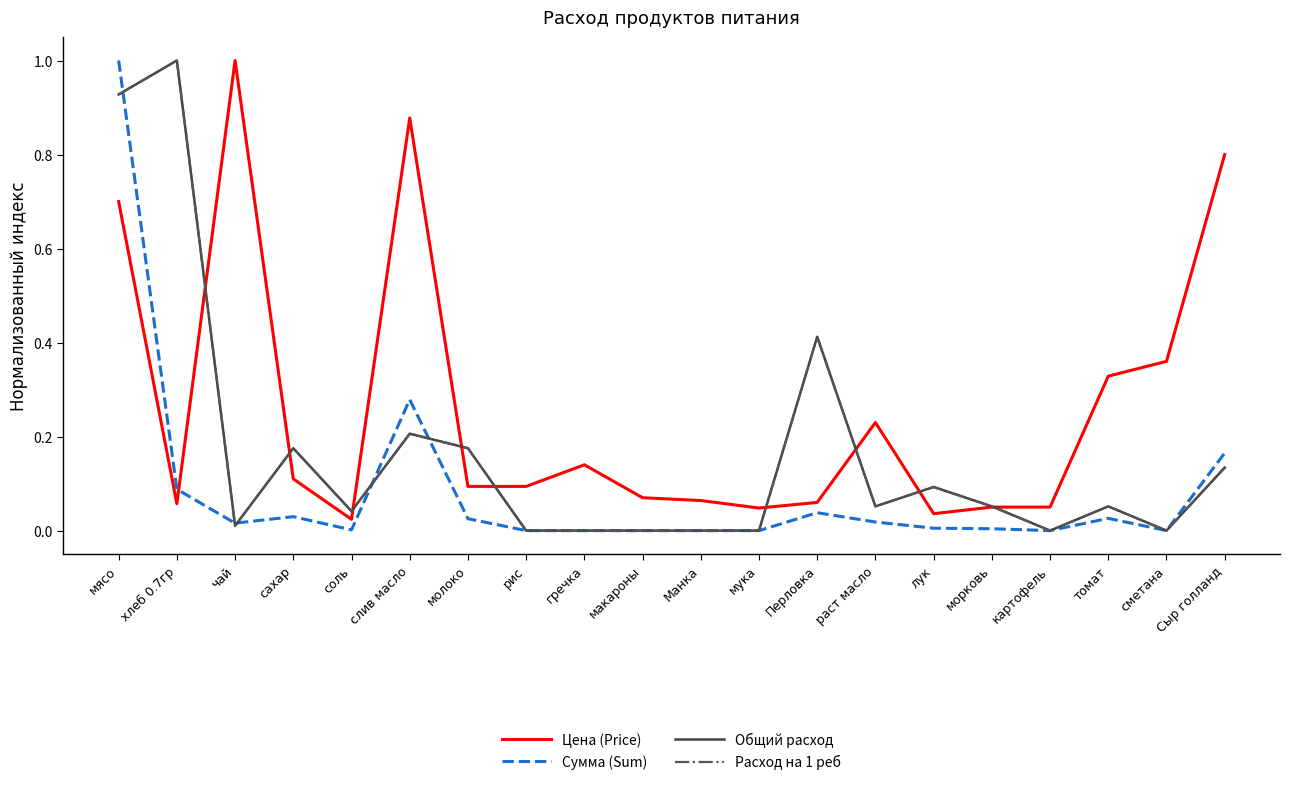

In Общий расход, how many points are higher than both neighbors (excluding endpoints)?

6